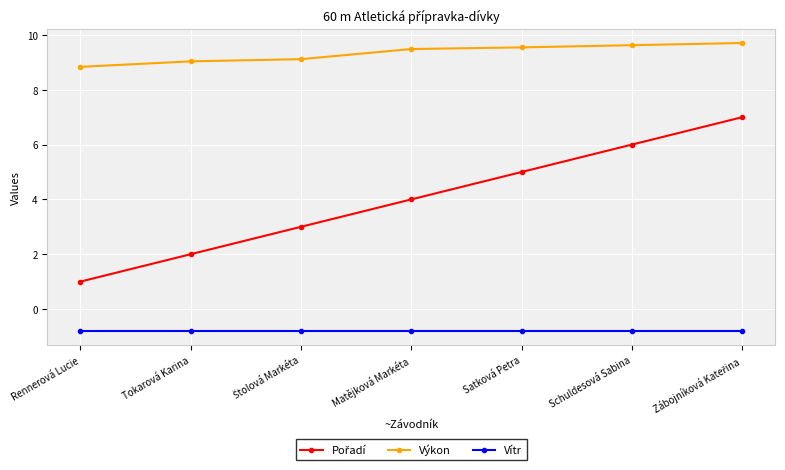

True or false: Výkon and Vítr intersect in this chart.

False